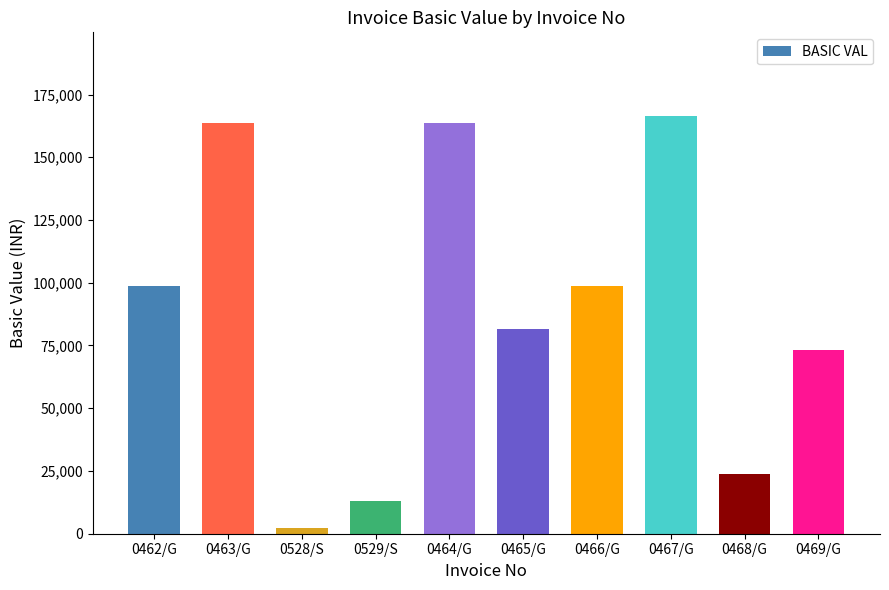

How many categories are shown in the chart?

10